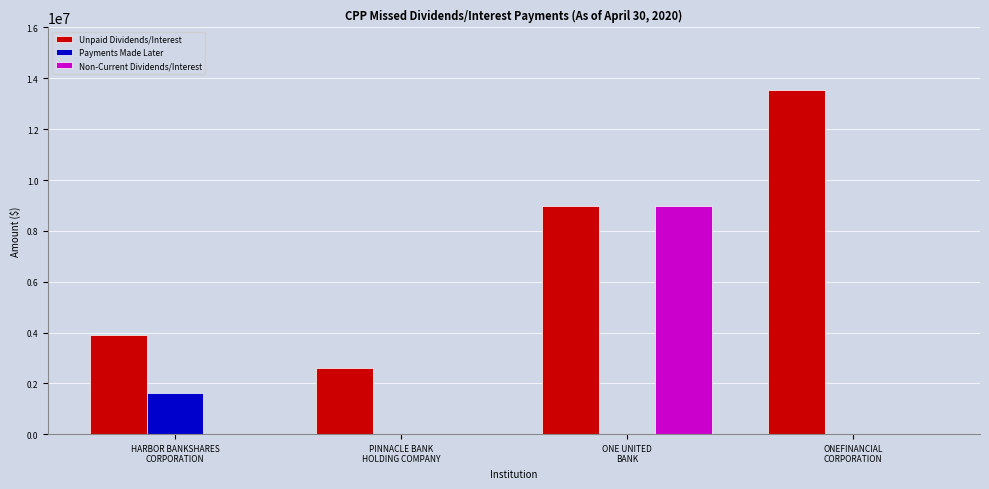

How many groups of bars are there?

4